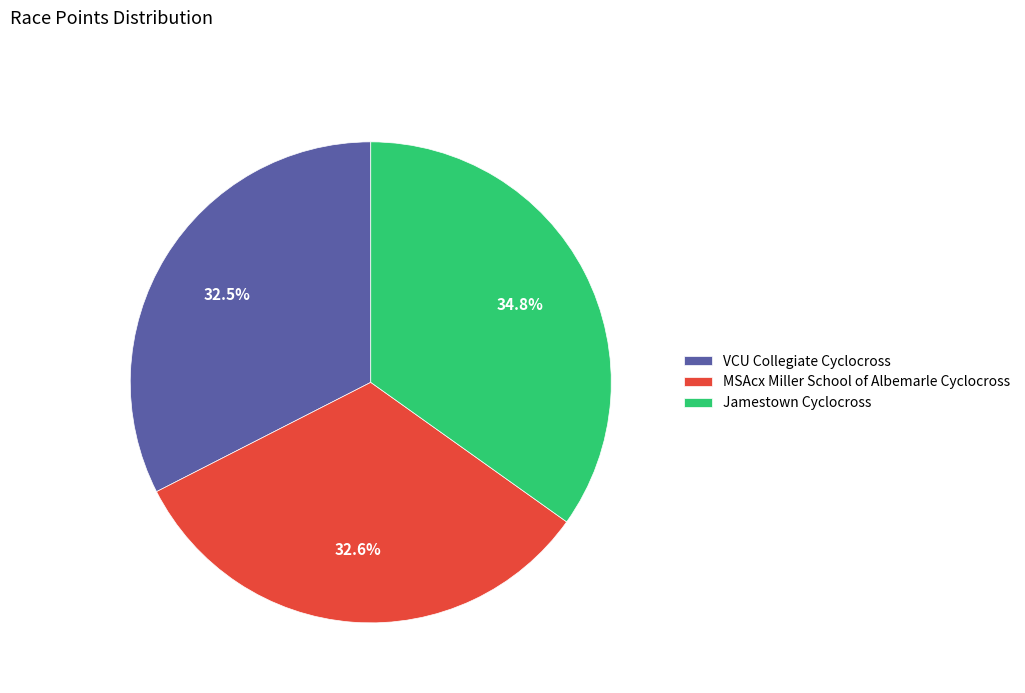

Which slice is the largest?

Jamestown Cyclocross